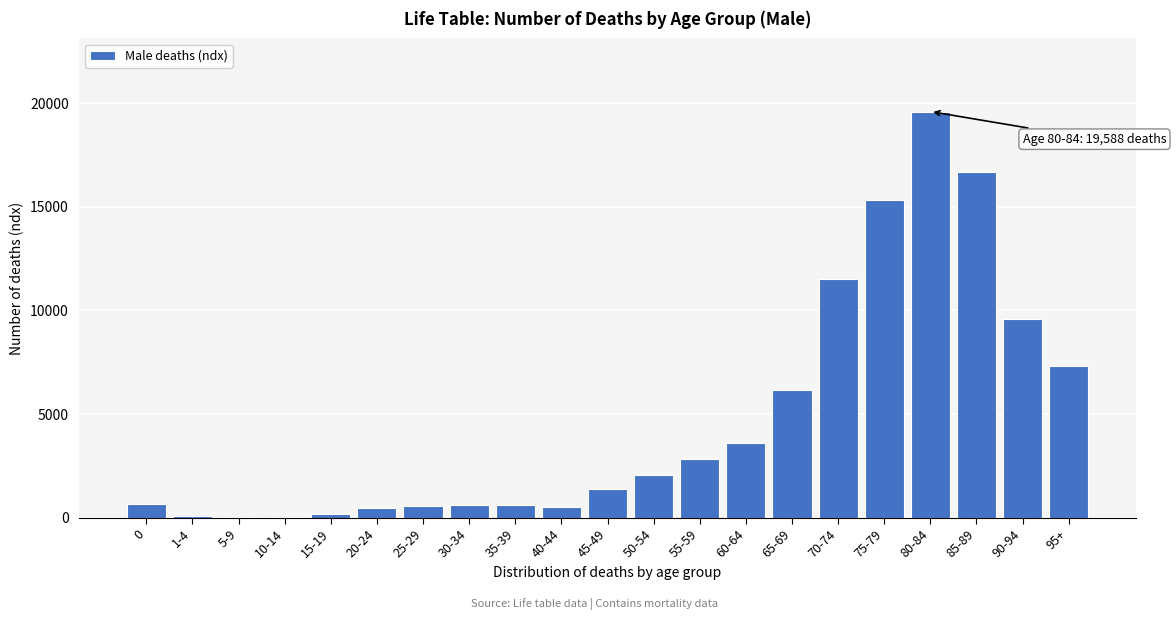

What is the greatest value displayed?

19588